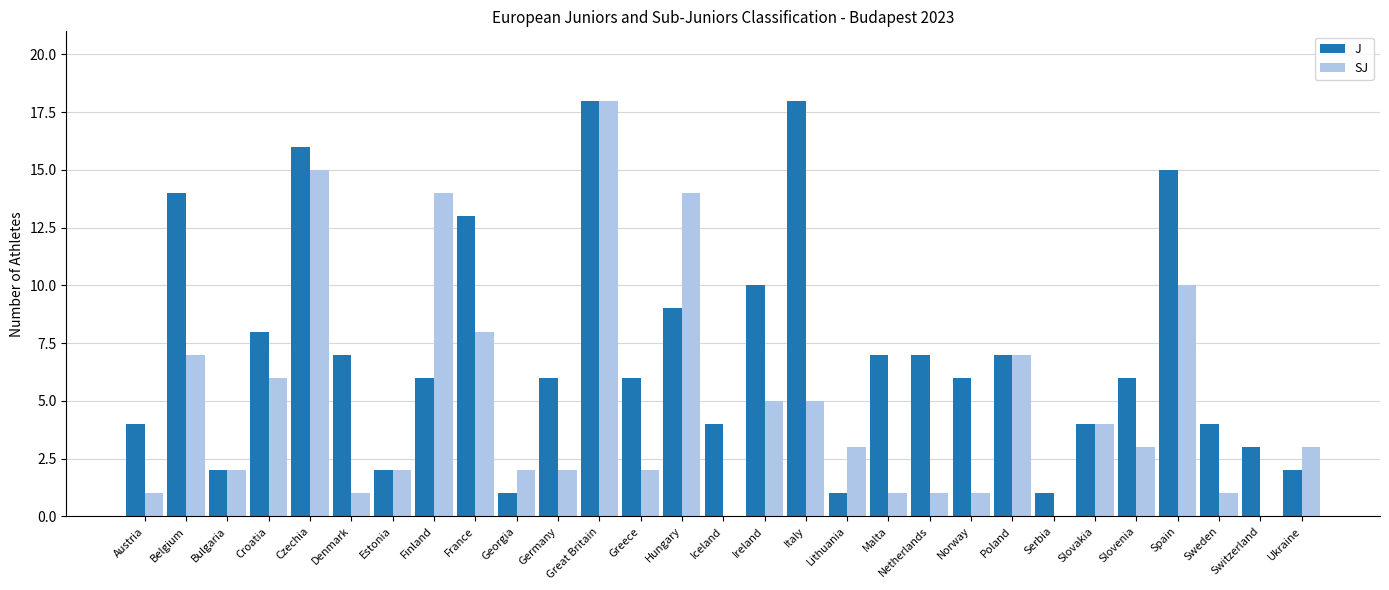

Between Finland and Netherlands, which series saw the biggest shift?

SJ